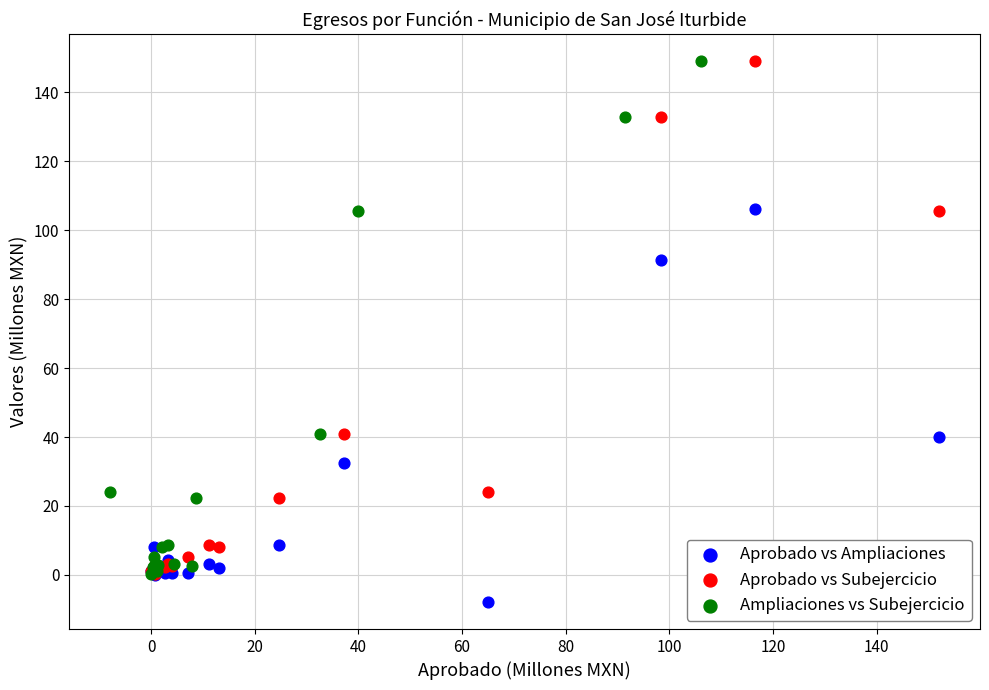

Which series contains the lowest Y value?

Aprobado vs Ampliaciones